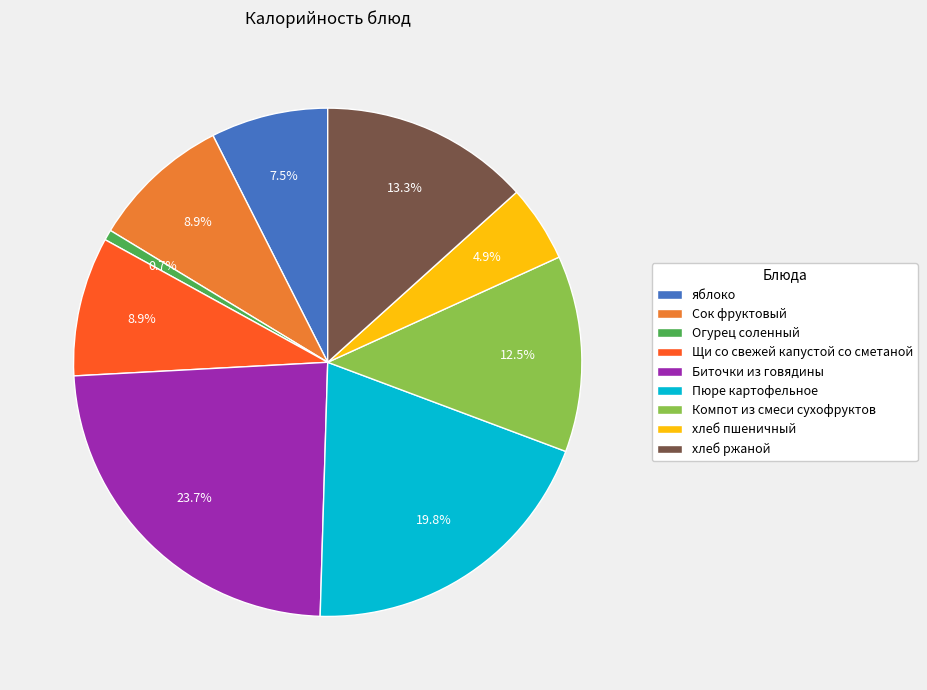

Between Компот из смеси сухофруктов and яблоко, which is larger?

Компот из смеси сухофруктов